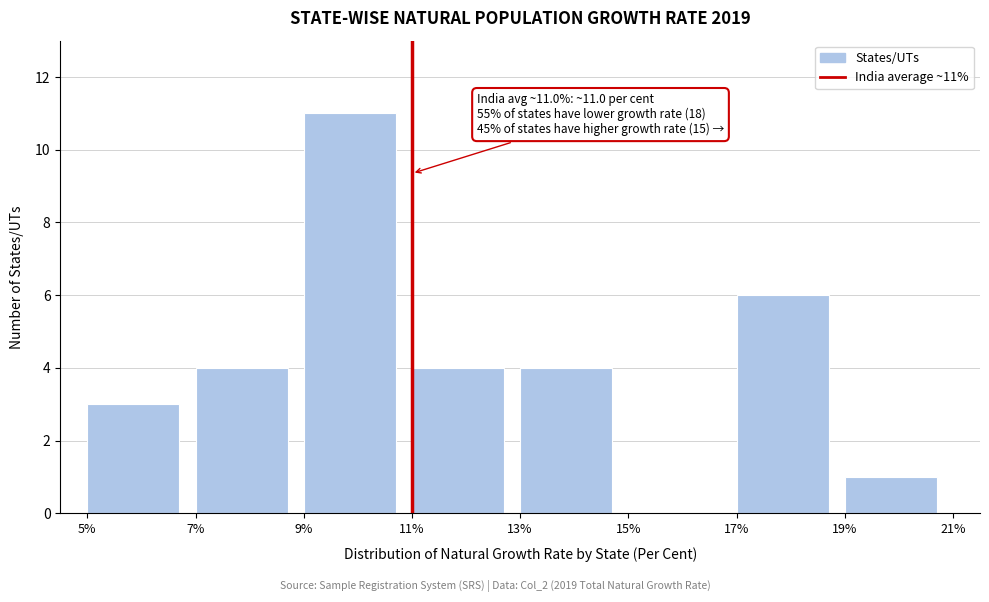

Over which range of the x-axis is the bar tallest?

9% to 11%